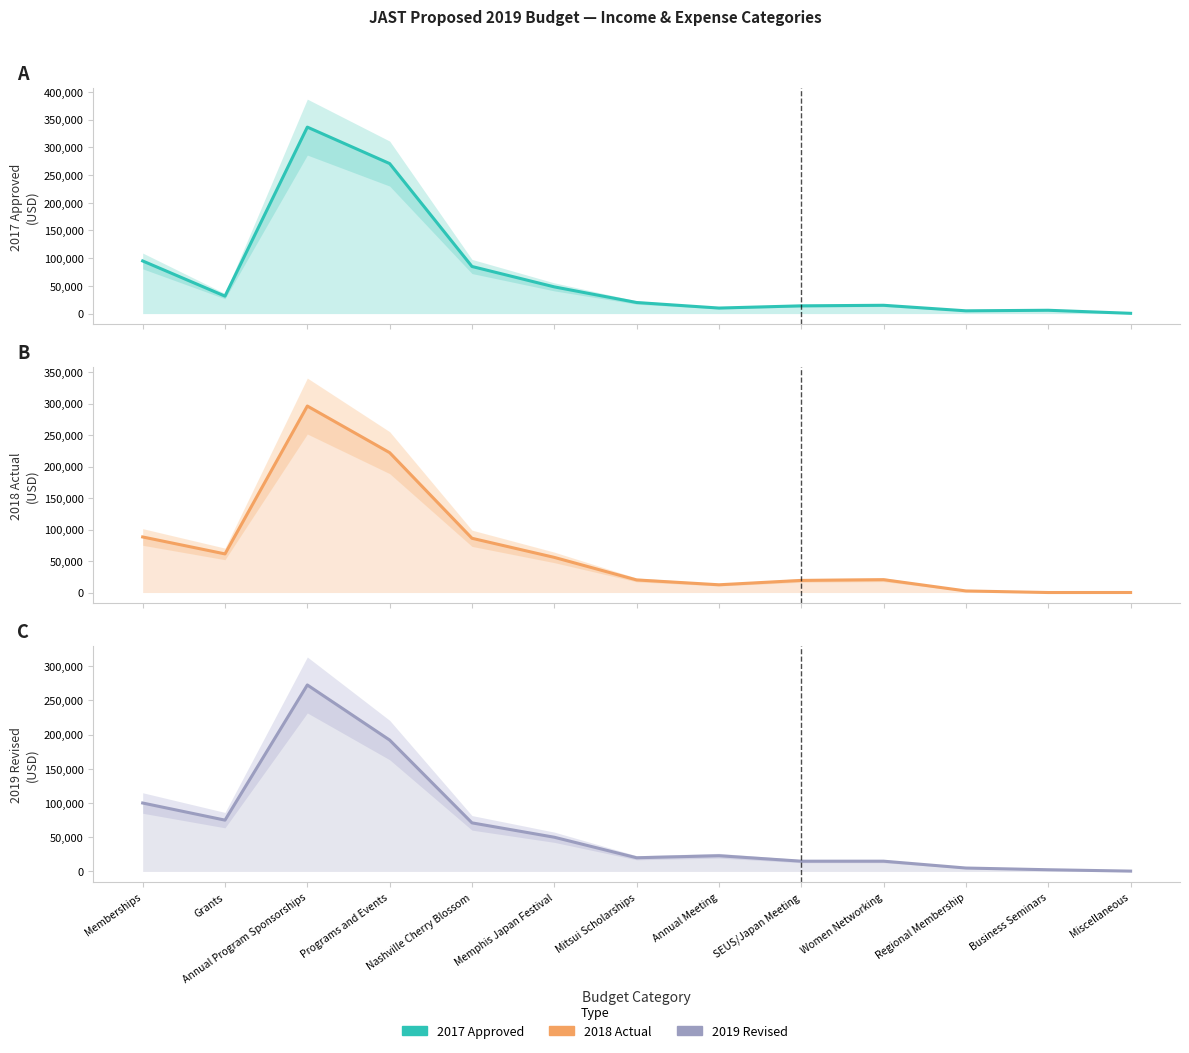

What is the value of the 2017 Approved point at the 8th from the left?

10000